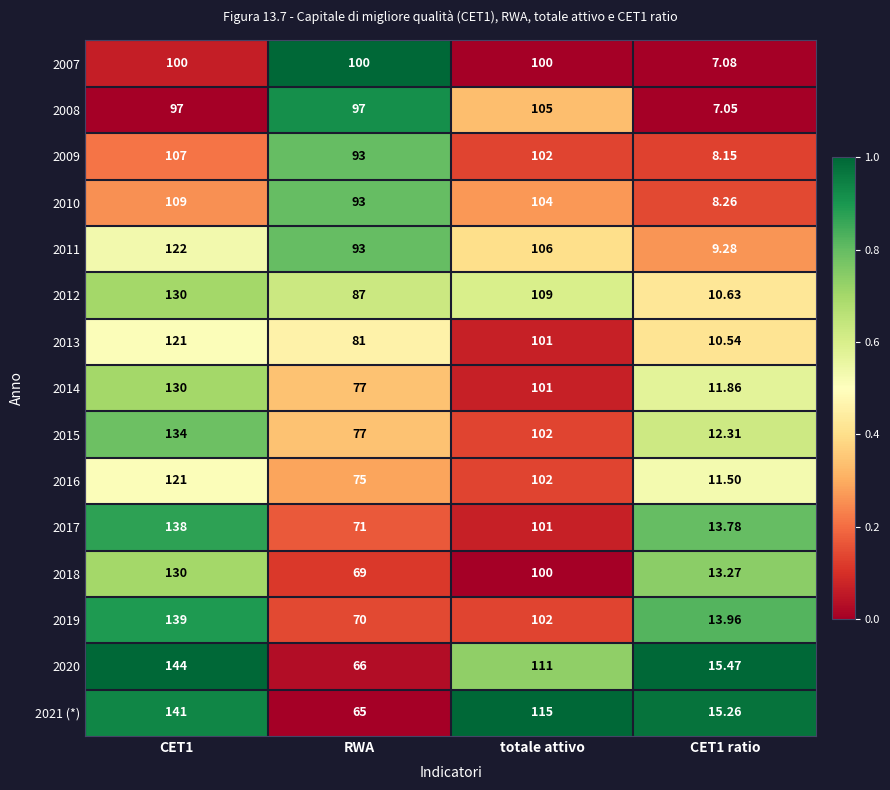

What is the total value across all series at CET1 ratio?

168.4